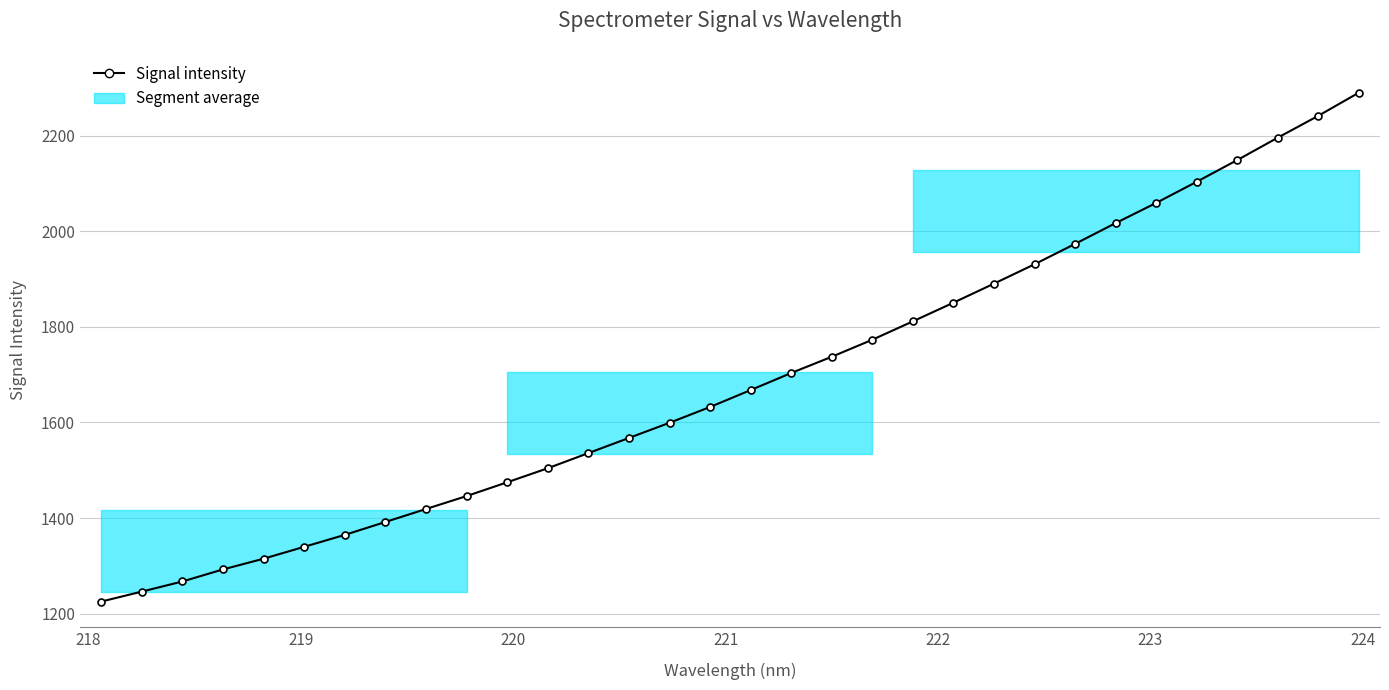

How many values exceed 1667?

16